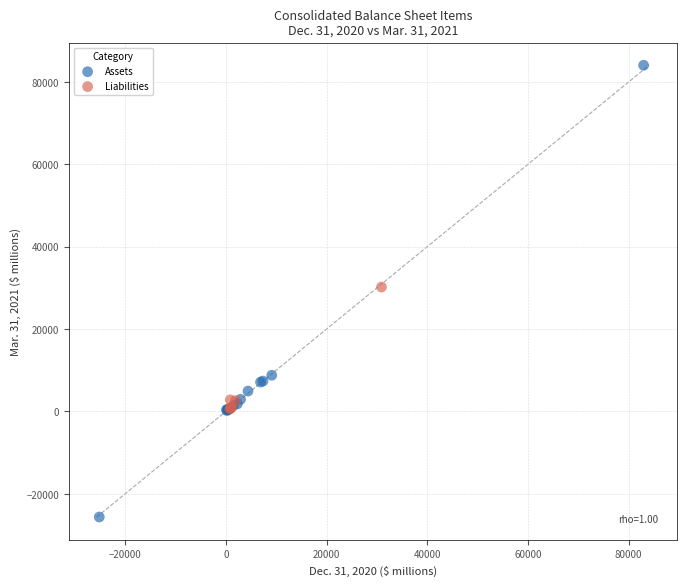

What are all the series names shown in the legend?

Assets, Liabilities